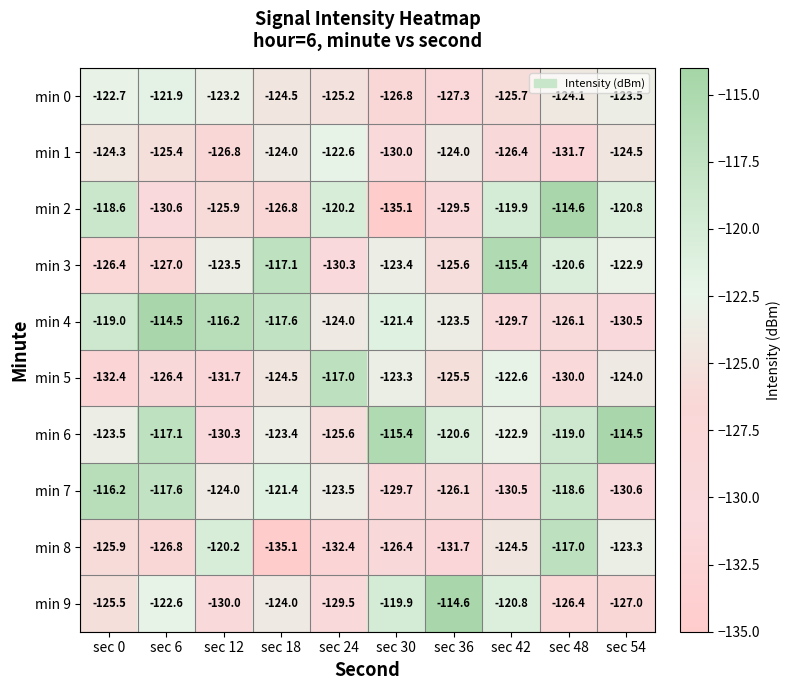

What is the maximum value for min 9?

-114.6